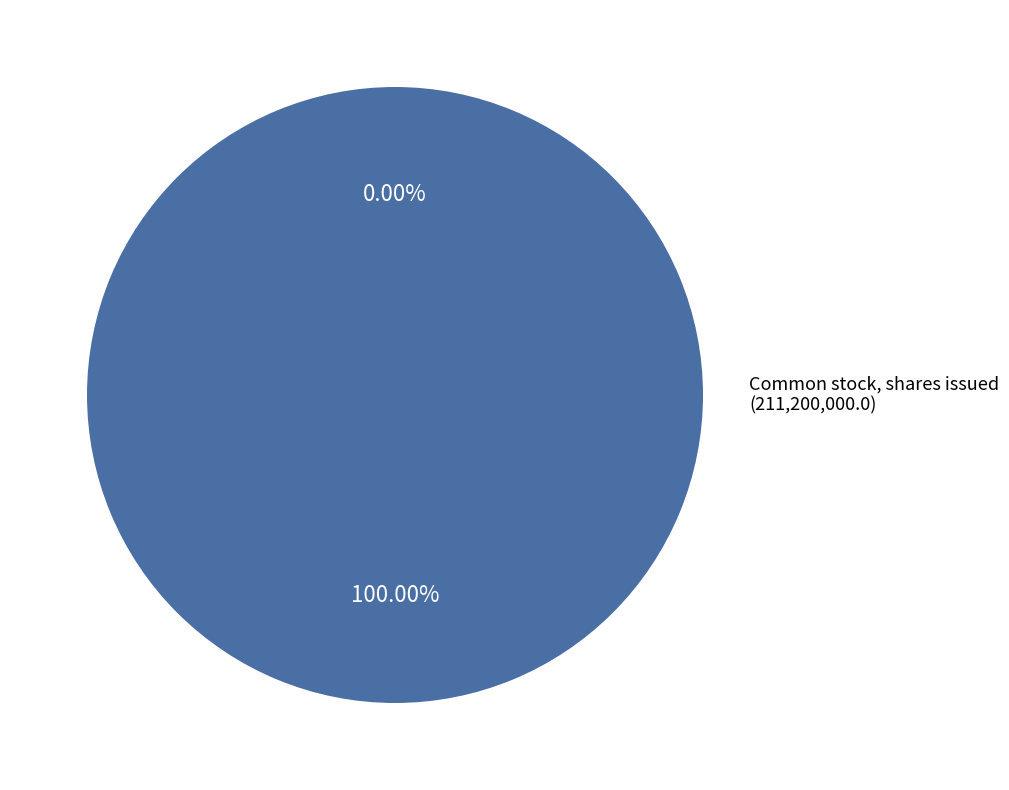

Is there a majority slice in this chart?

Yes